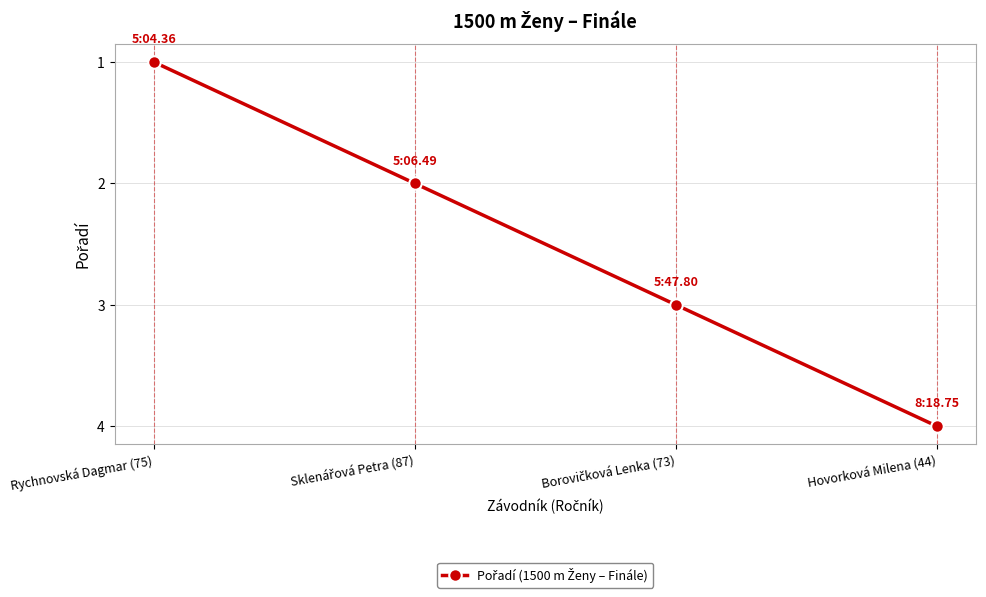

How many lines are shown in the chart?

1